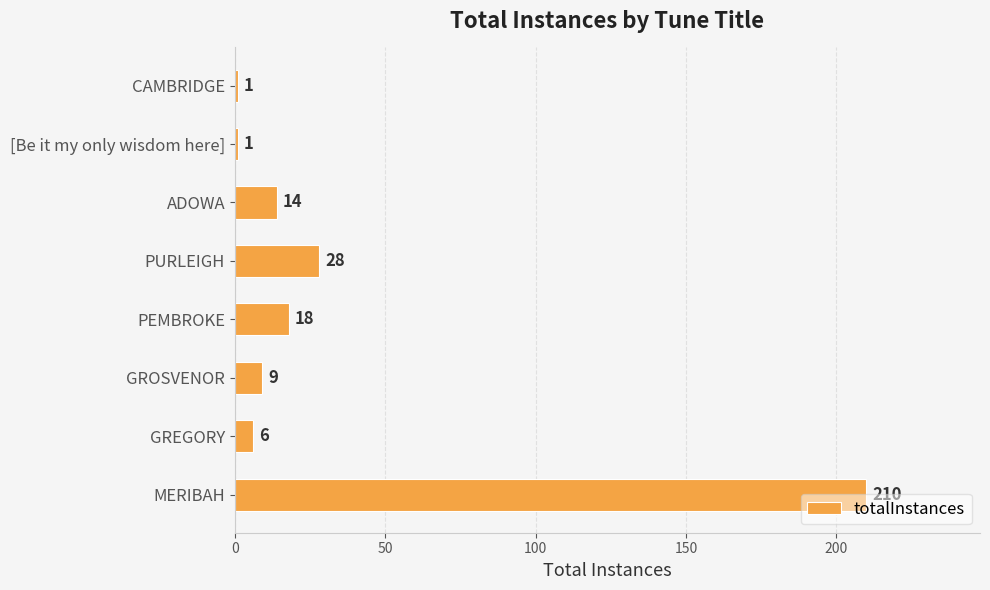

The chart shows a value of 14 at ADOWA. True or false?

True